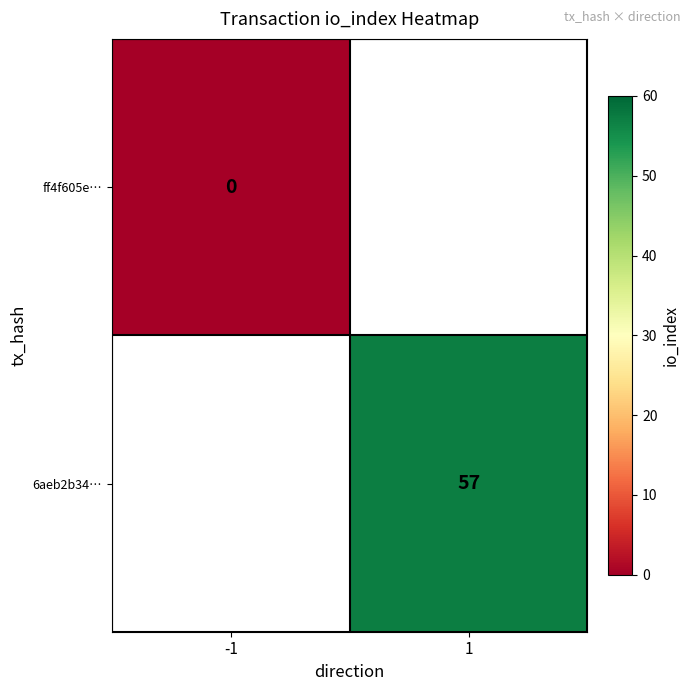

List the labels in order of 6aeb2b34… value, largest first.

-1, 1